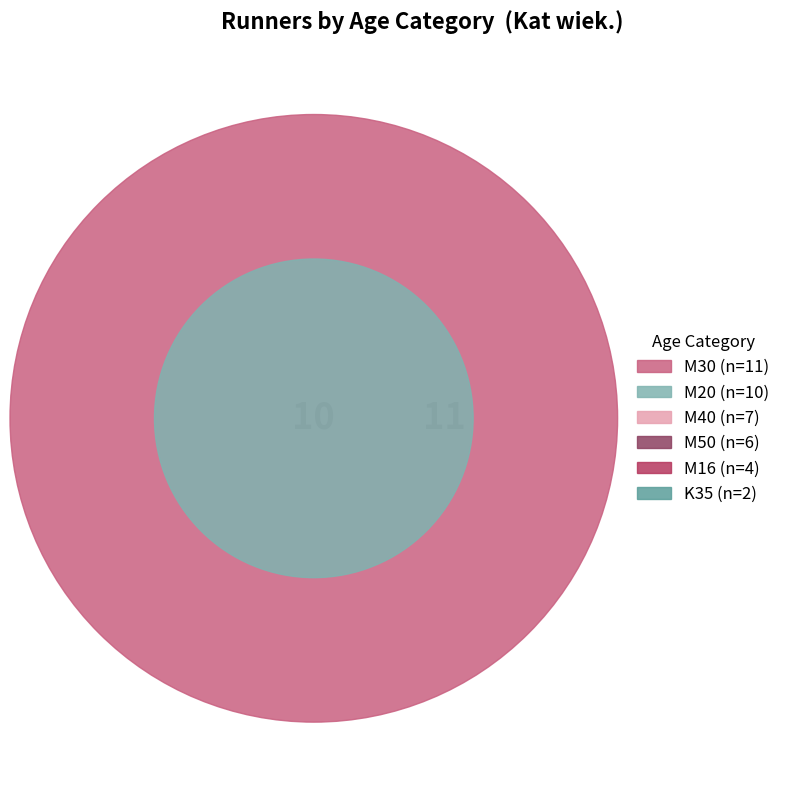

How many slices are in this pie chart?

6